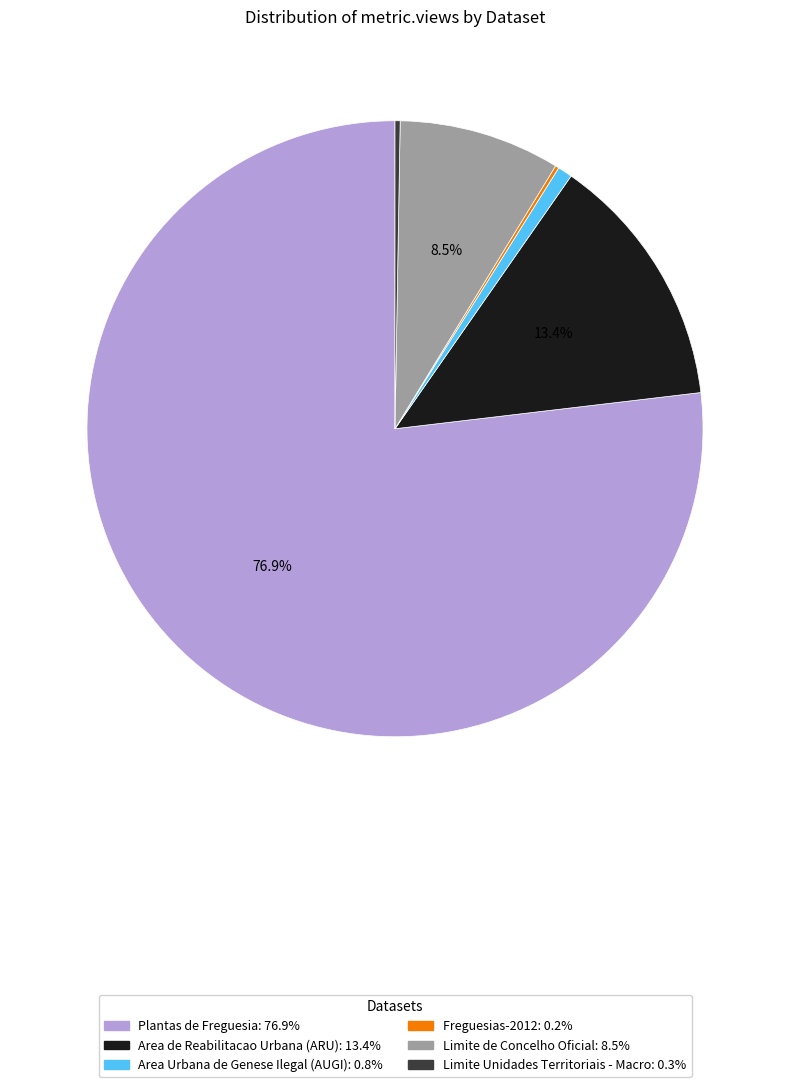

Between Area de Reabilitacao Urbana (ARU) and Area Urbana de Genese Ilegal (AUGI), which is larger?

Area de Reabilitacao Urbana (ARU)